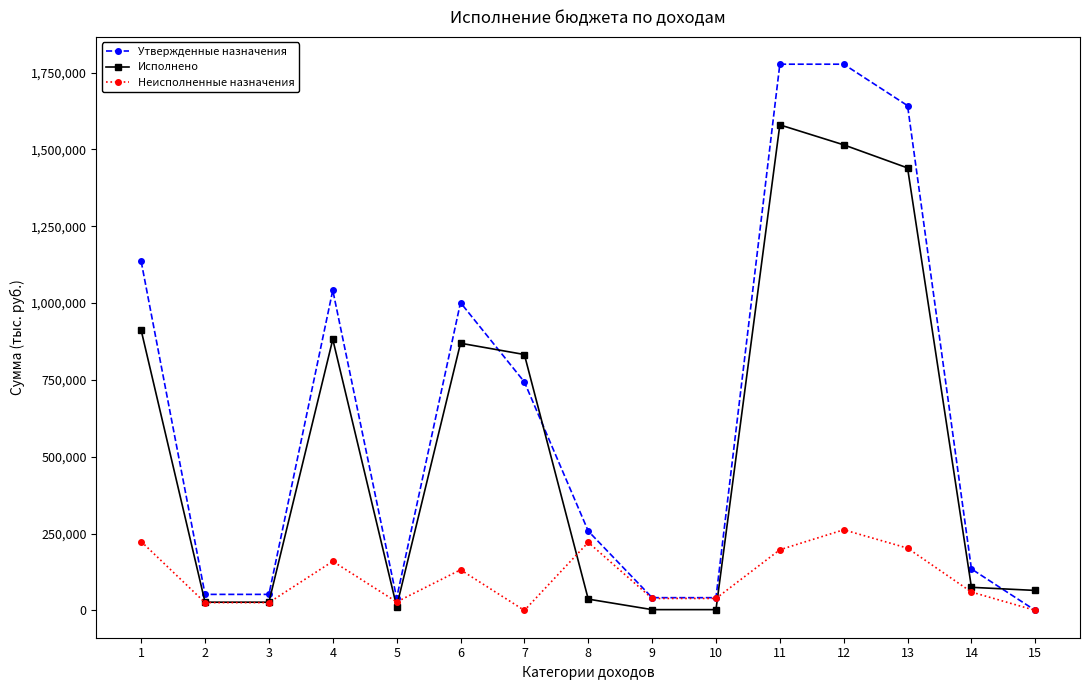

Which series has the largest range (max minus min)?

Утвержденные назначения